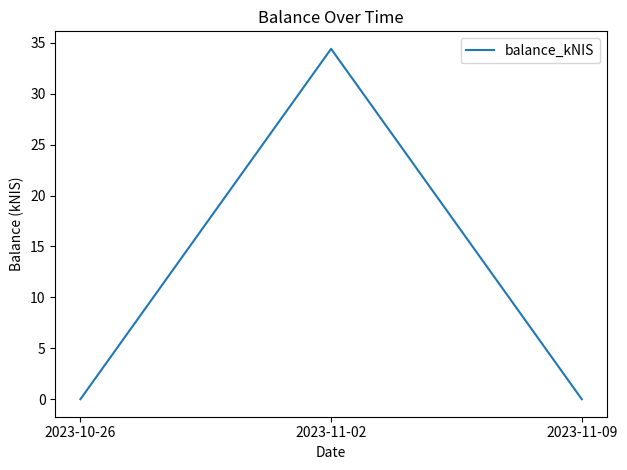

Reading left to right, extract all data points from this chart.

2023-10-26=0.0	2023-11-02=34.4	2023-11-09=0.0